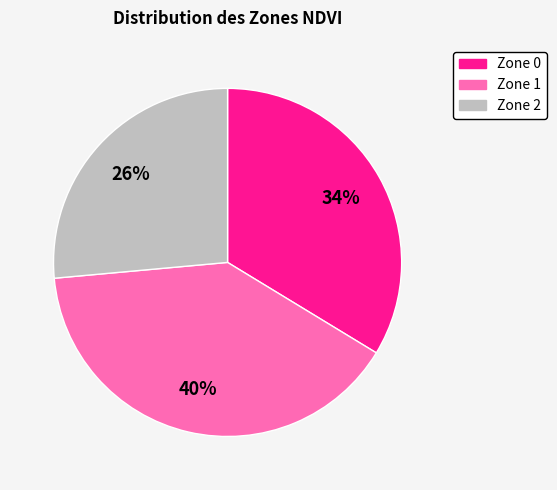

To the nearest percent, what is the average slice percentage?

33%